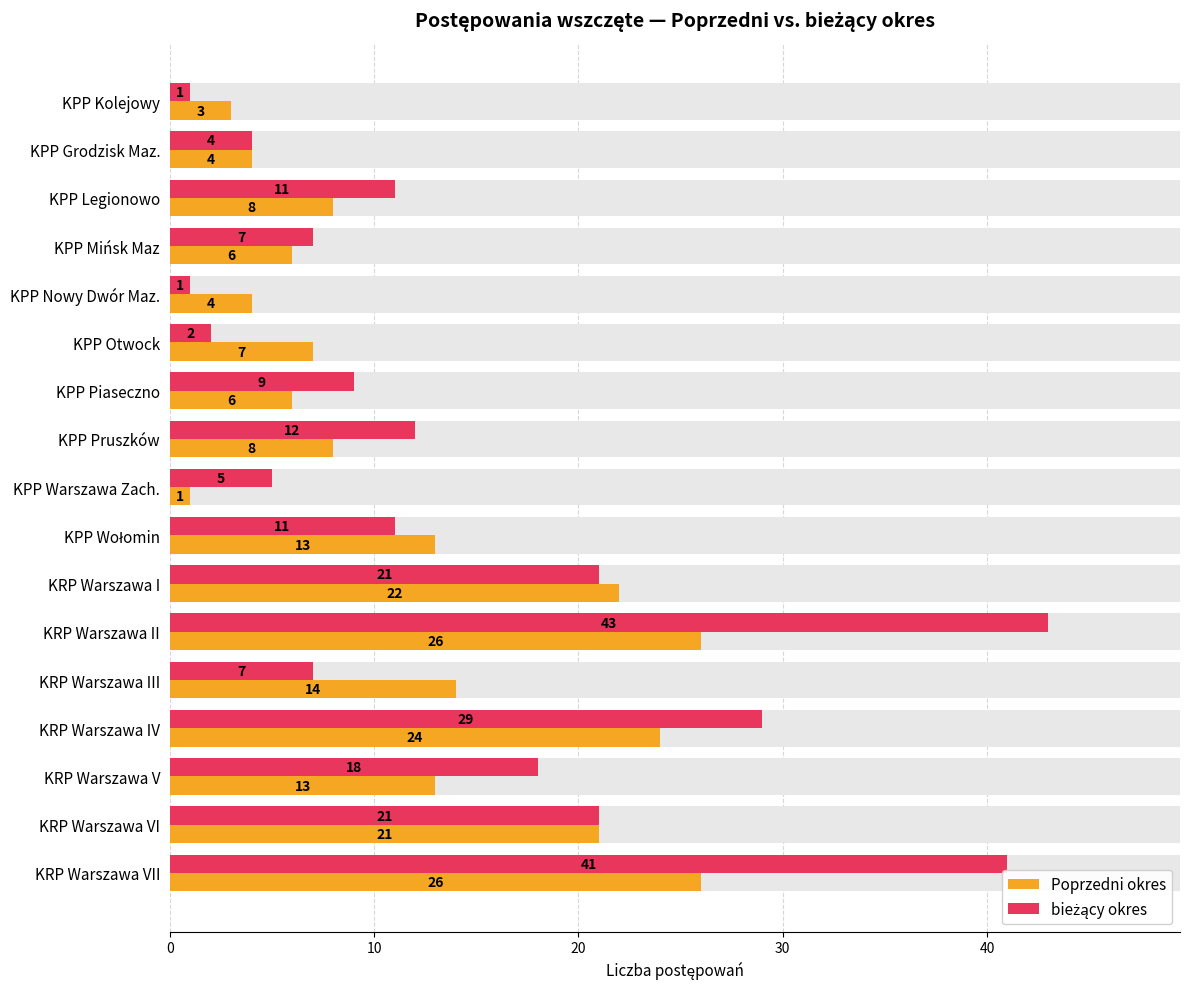

At KPP Warszawa Zach., list the series in order from largest to smallest.

bieżący okres, Poprzedni okres